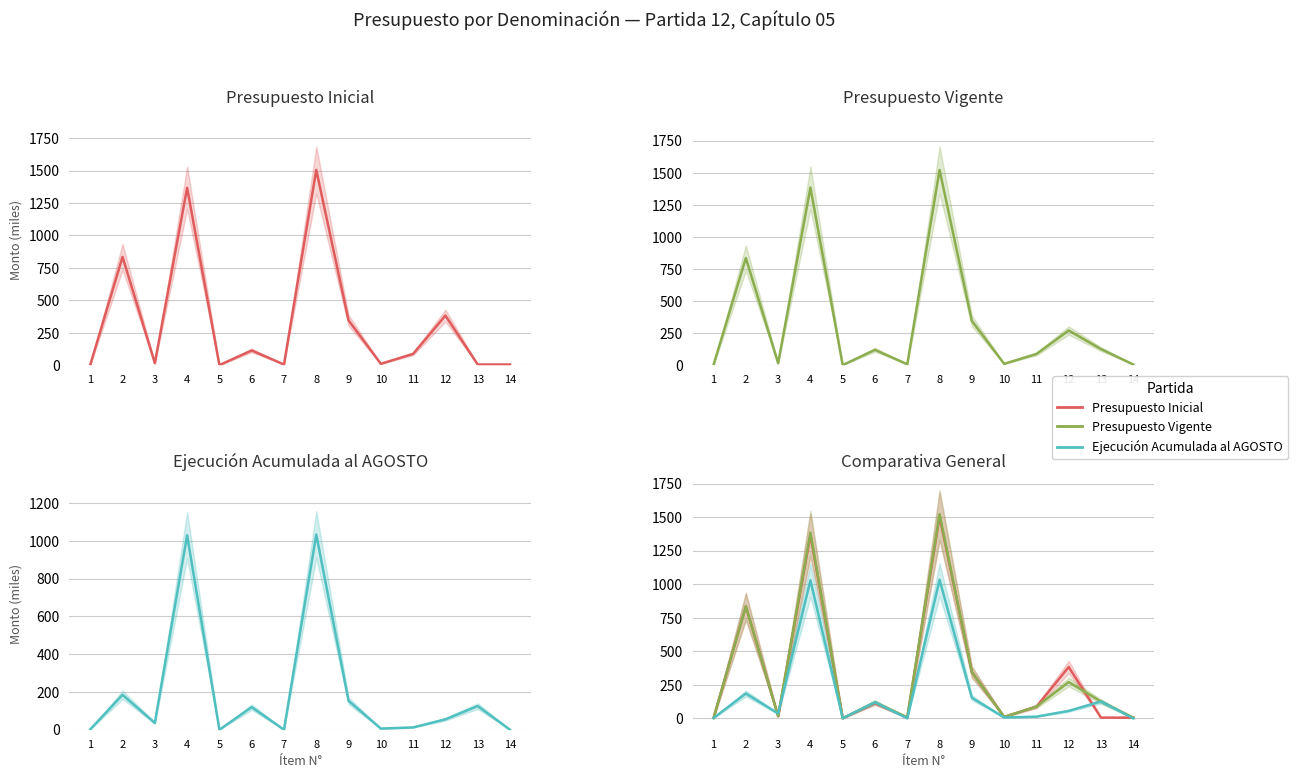

True or false: Presupuesto Vigente and Ejecución Acumulada al AGOSTO intersect in this chart.

True